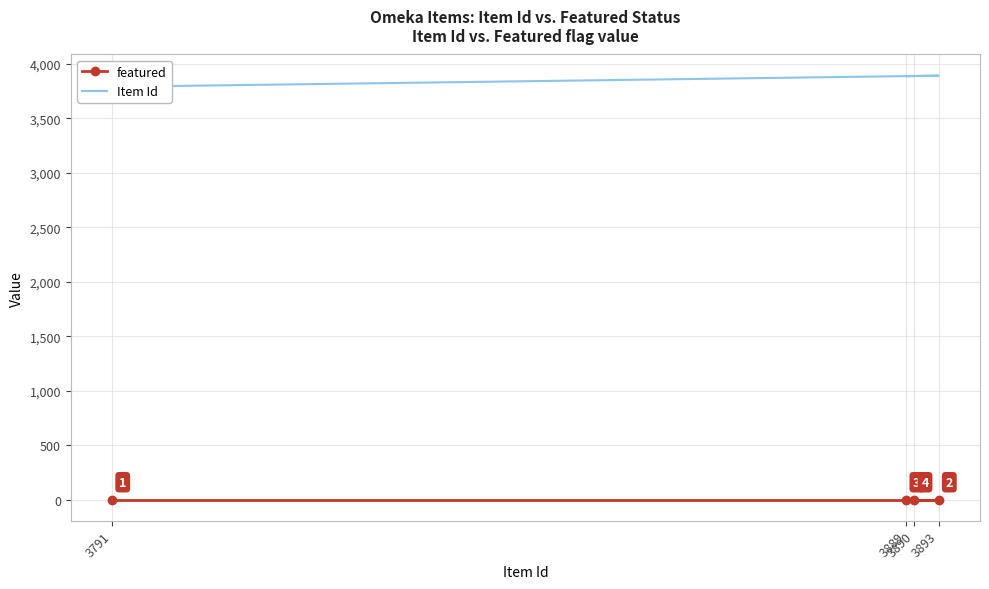

Is this an area chart (filled region under the line)?

No